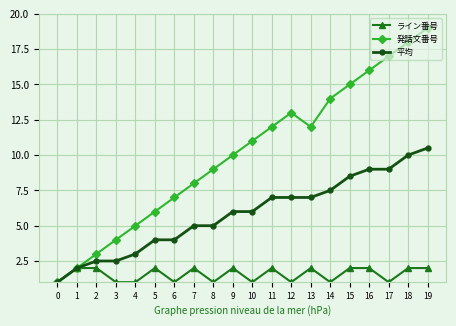

The 平均 series shows 4.7 at 14. True or false?

False